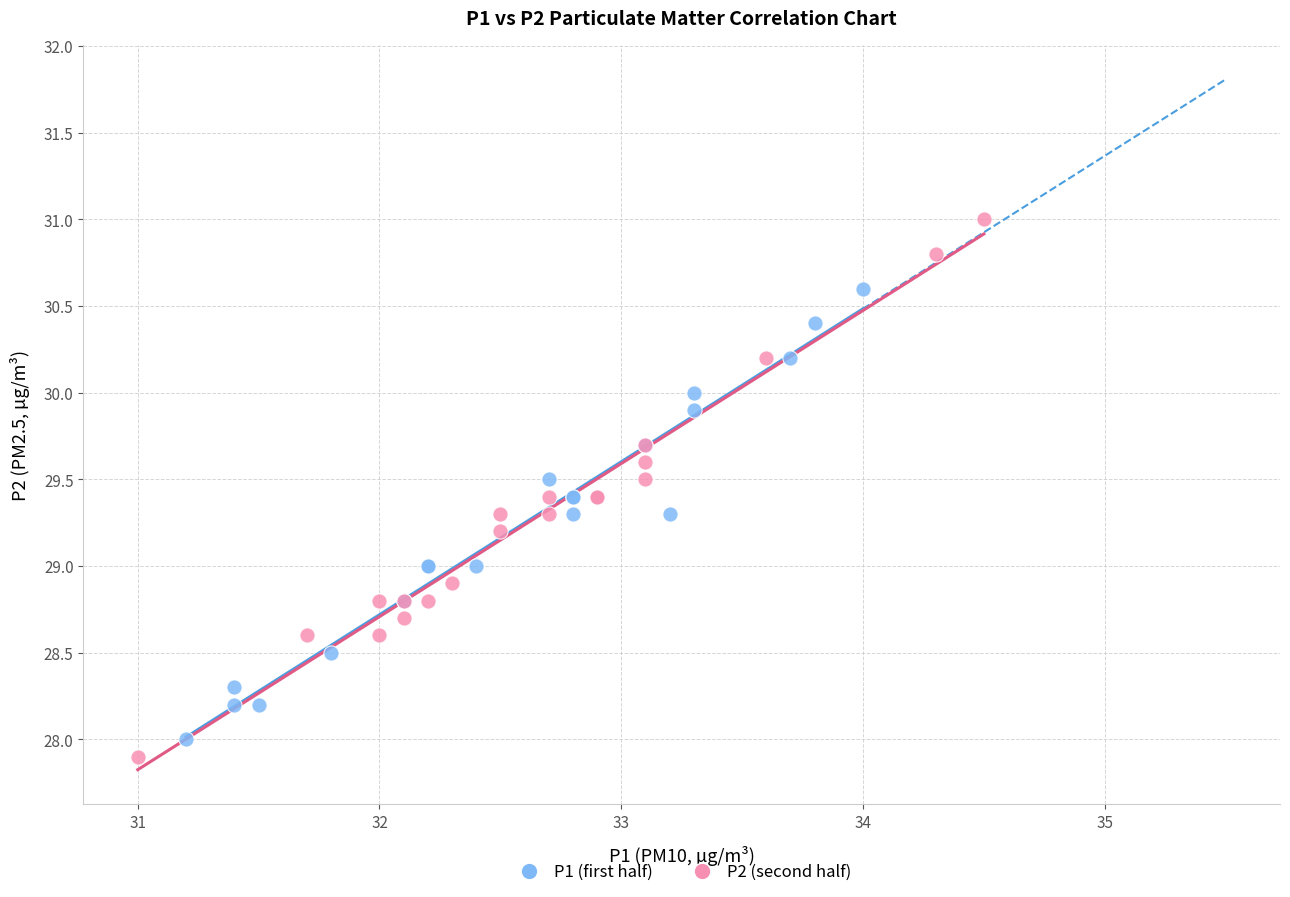

Which series contains the highest Y value?

P2 (second half)